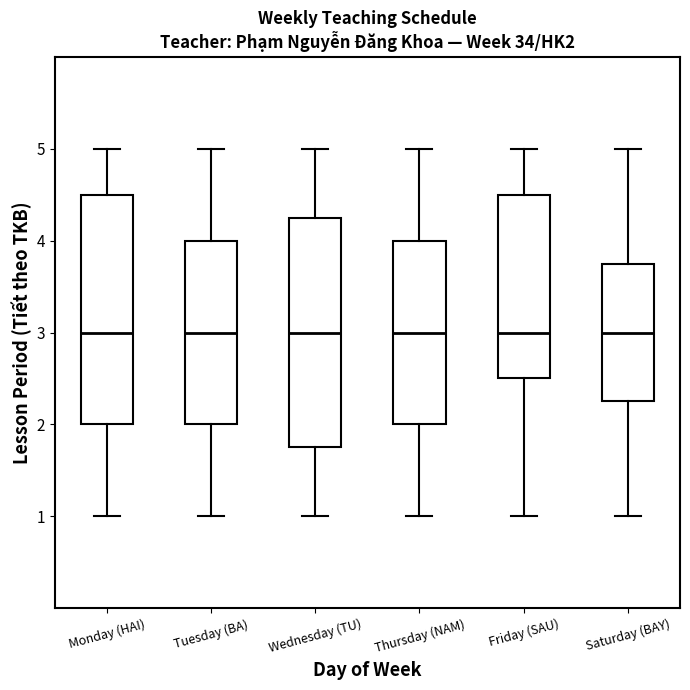

Reading left to right, transcribe this box plot: for each box, give where its median line is, the range the box spans, and where its two whiskers end, as read against the y-axis. The values are not printed on the chart, so give them approximately, as read against the axis.

Monday (HAI): median 3.0, box 2.0 to 4.5, whiskers 1.0 to 5.0
Tuesday (BA): median 3.0, box 2.0 to 4.0, whiskers 1.0 to 5.0
Wednesday (TU): median 3.0, box 1.8 to 4.3, whiskers 1.0 to 5.0
Thursday (NAM): median 3.0, box 2.0 to 4.0, whiskers 1.0 to 5.0
Friday (SAU): median 3.0, box 2.5 to 4.5, whiskers 1.0 to 5.0
Saturday (BAY): median 3.0, box 2.3 to 3.8, whiskers 1.0 to 5.0